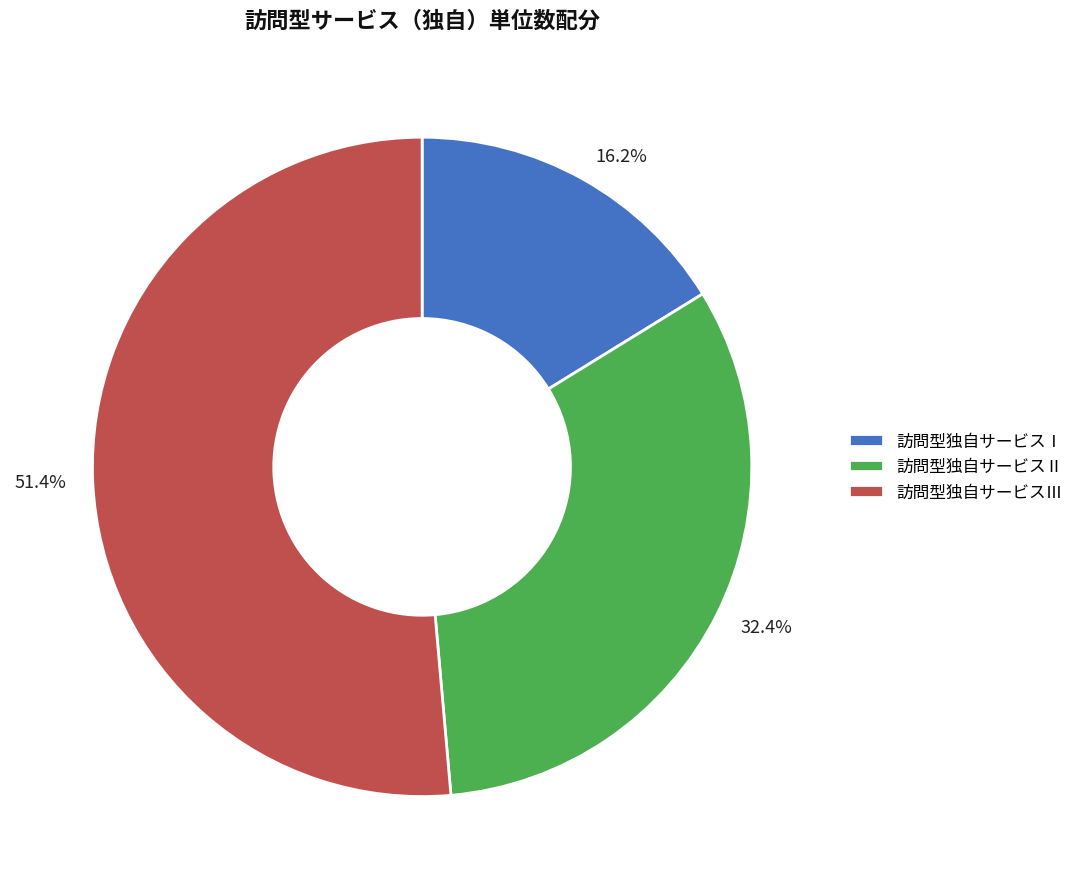

What is the largest slice in the pie chart?

訪問型独自サービスⅢ